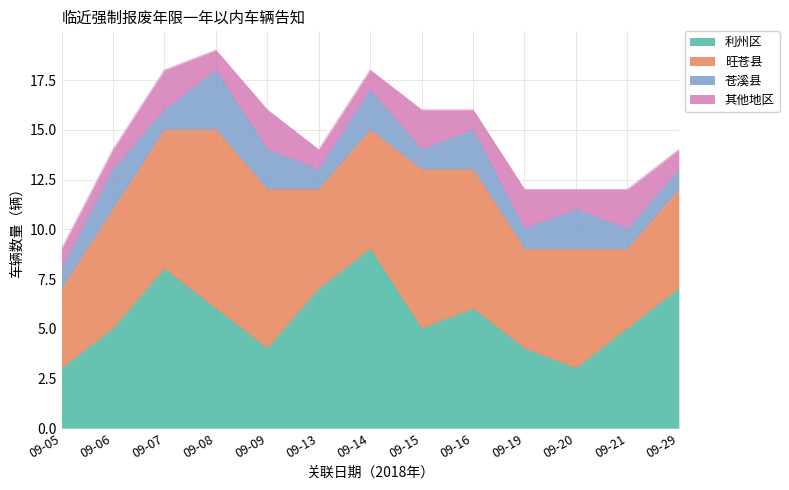

Does the chart display data point markers on the line(s)?

No